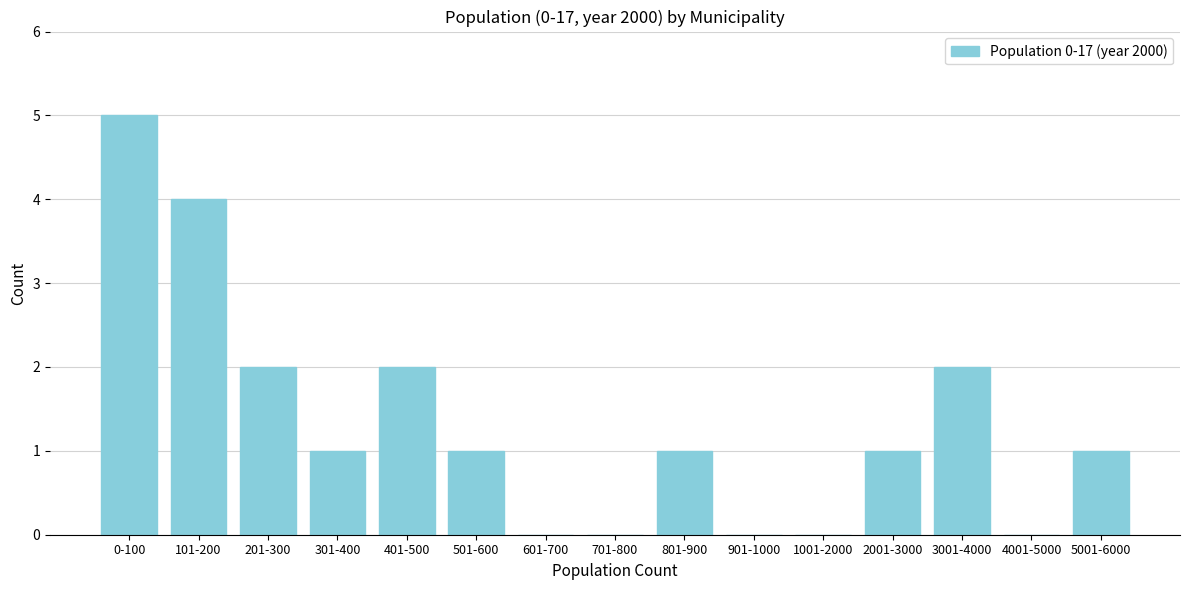

Reading right to left, what are all the values shown in this chart?

5001-6000=1	4001-5000=0	3001-4000=2	2001-3000=1	1001-2000=0	901-1000=0	801-900=1	701-800=0	601-700=0	501-600=1	401-500=2	301-400=1	201-300=2	101-200=4	0-100=5